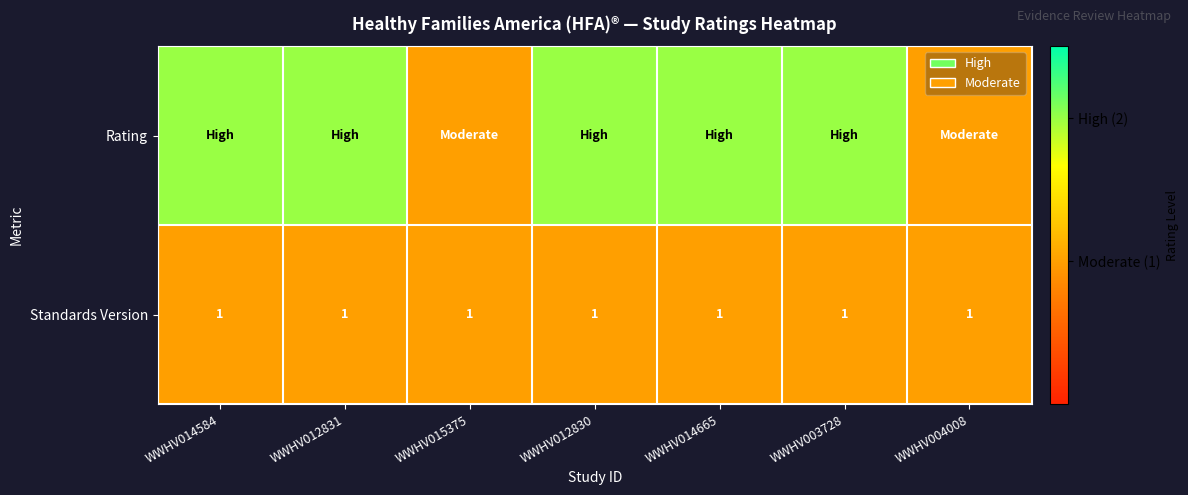

Is it true that Standards Version equals 1 at WWHV014665?

True